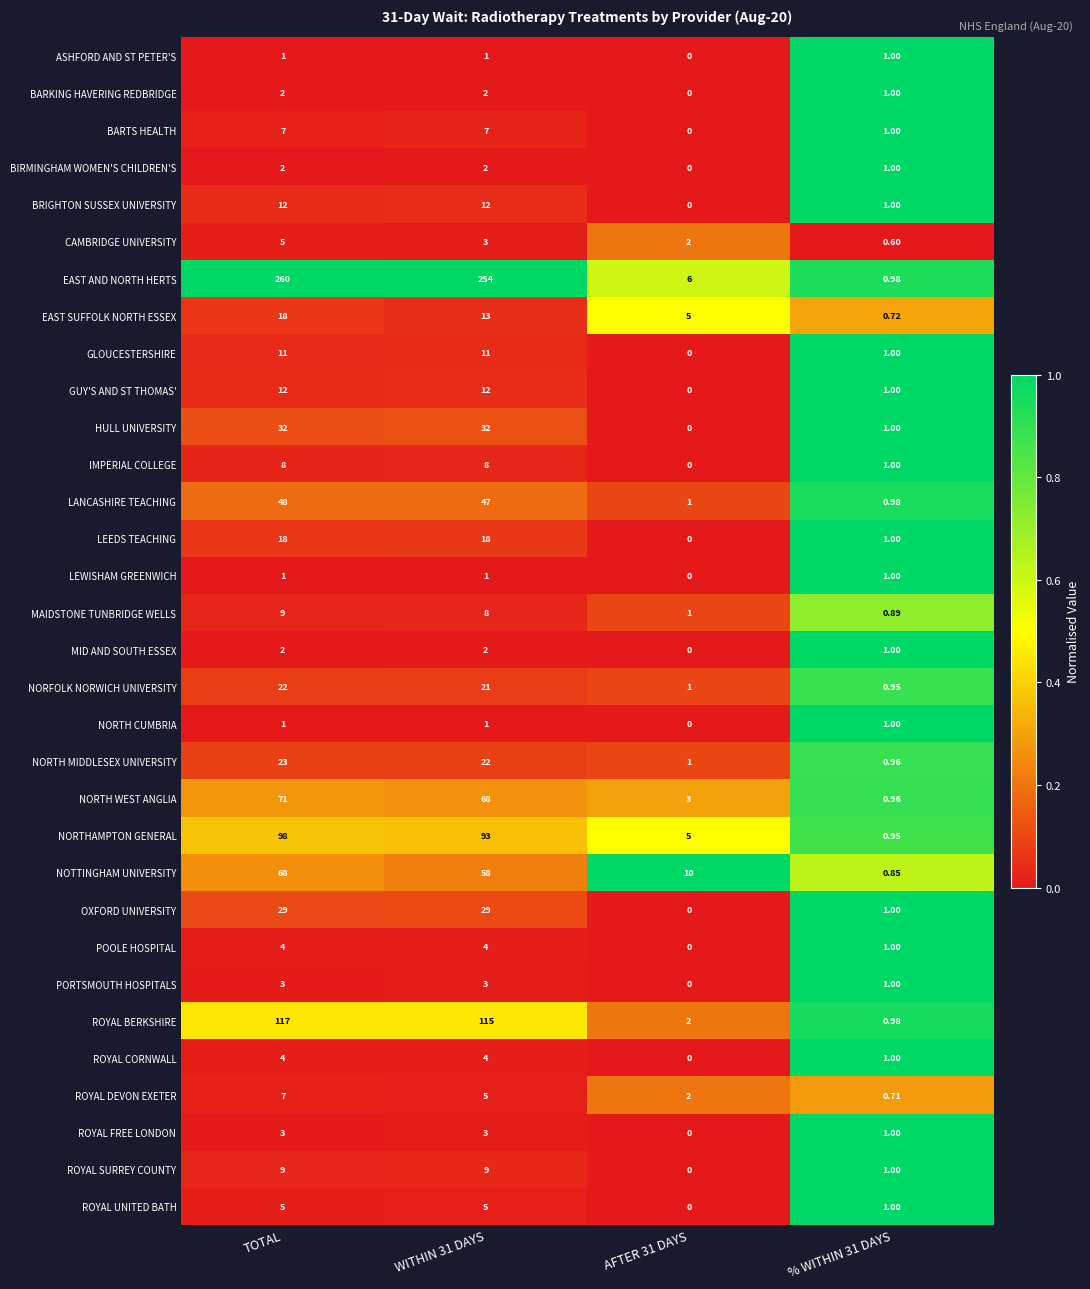

Between TOTAL and WITHIN 31 DAYS, which series saw the biggest shift?

NOTTINGHAM UNIVERSITY